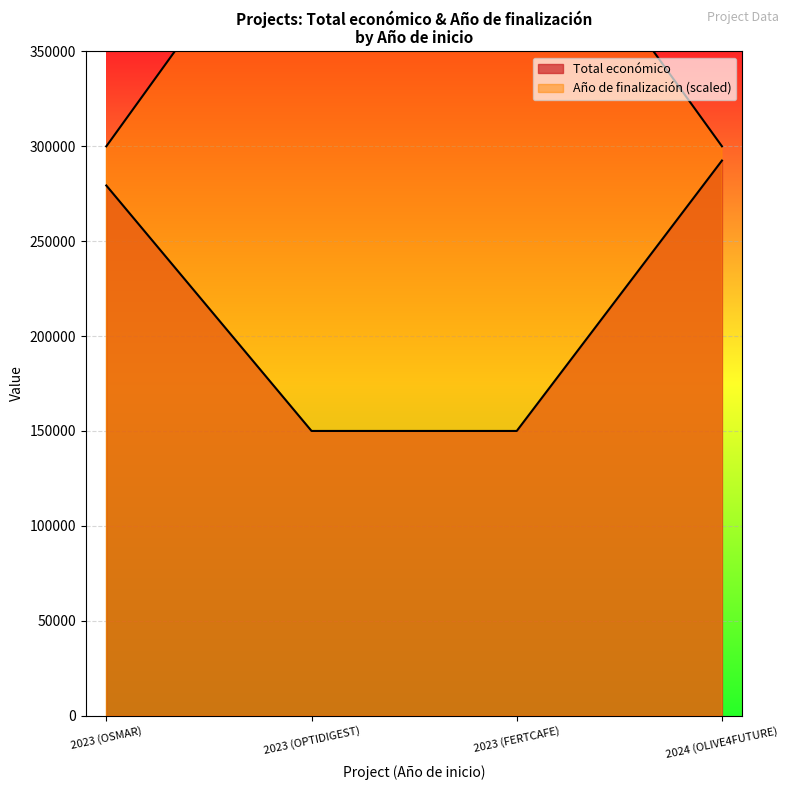

Is the value of Total económico at 2023 (FERTCAFE) greater than the value of Año de finalización at 2024 (OLIVE4FUTURE)?

No